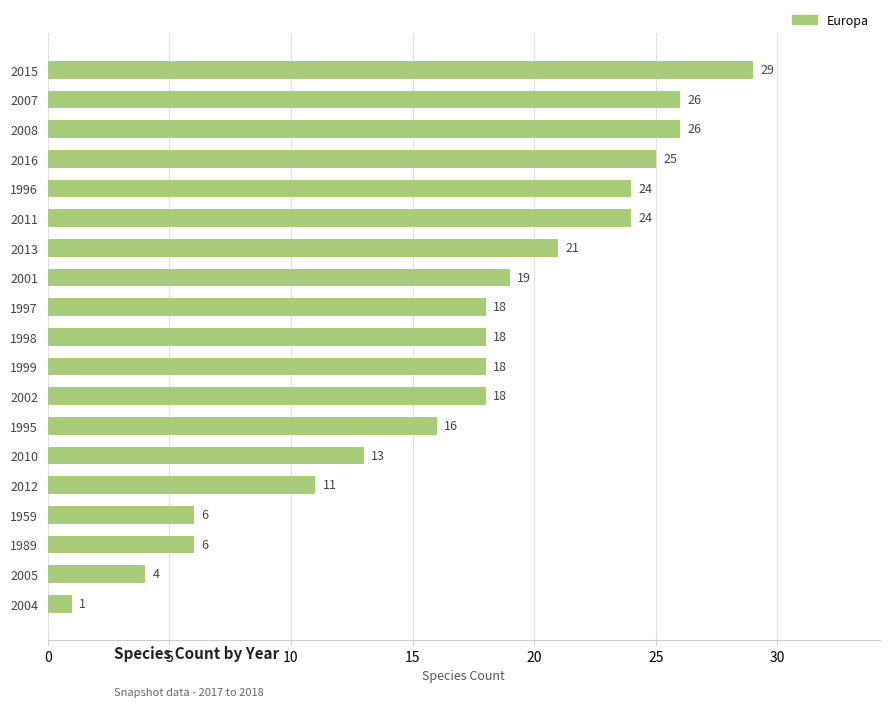

How many bars are there in total?

19